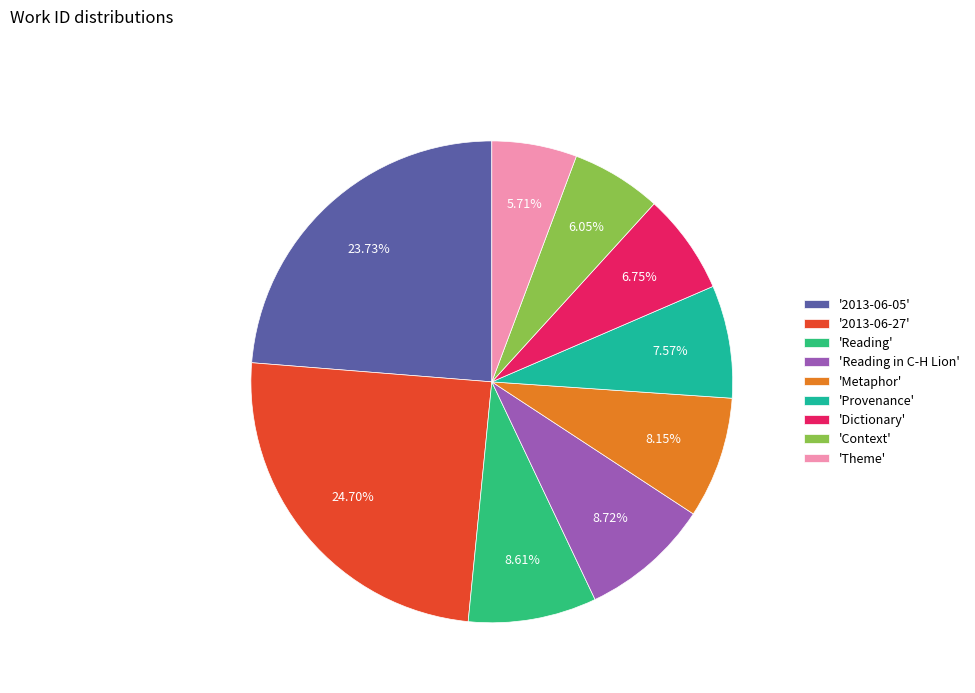

Between 'Theme' and 'Metaphor', which is larger?

'Metaphor'